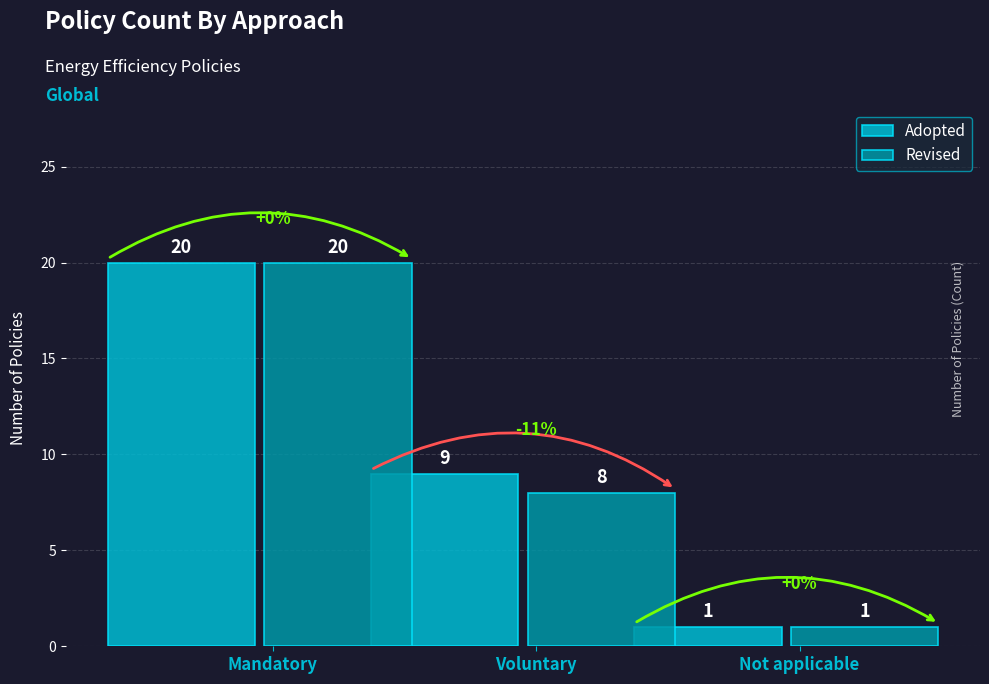

Read the Adopted value at Voluntary, to the nearest 5.

10